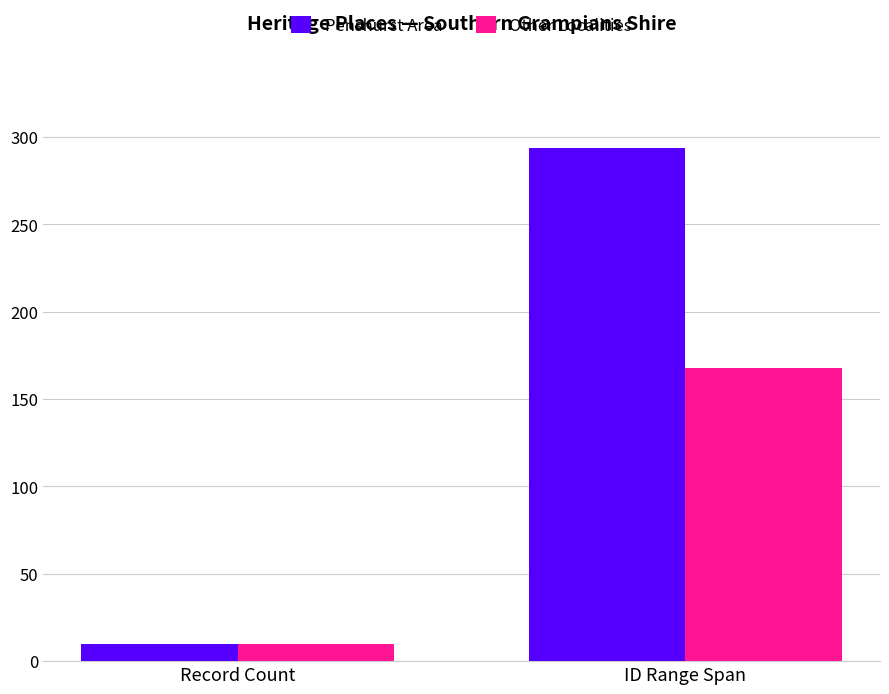

How many distinct data groups are displayed?

2